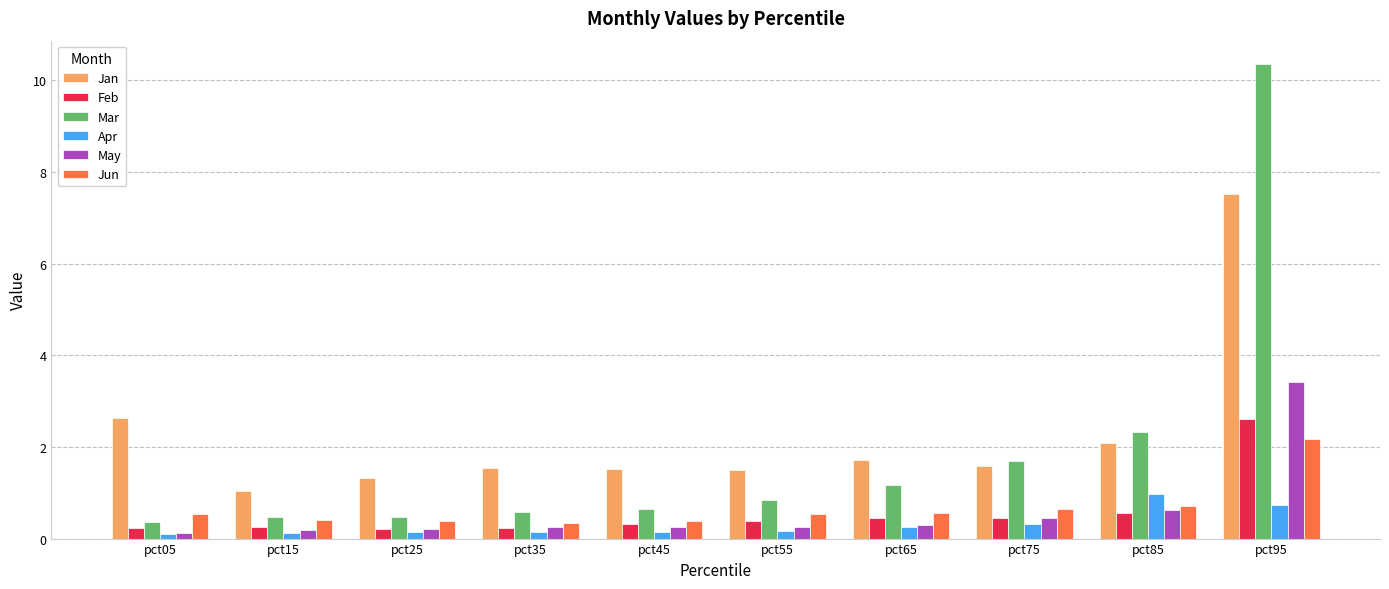

What is the minimum value shown in the chart?

0.1